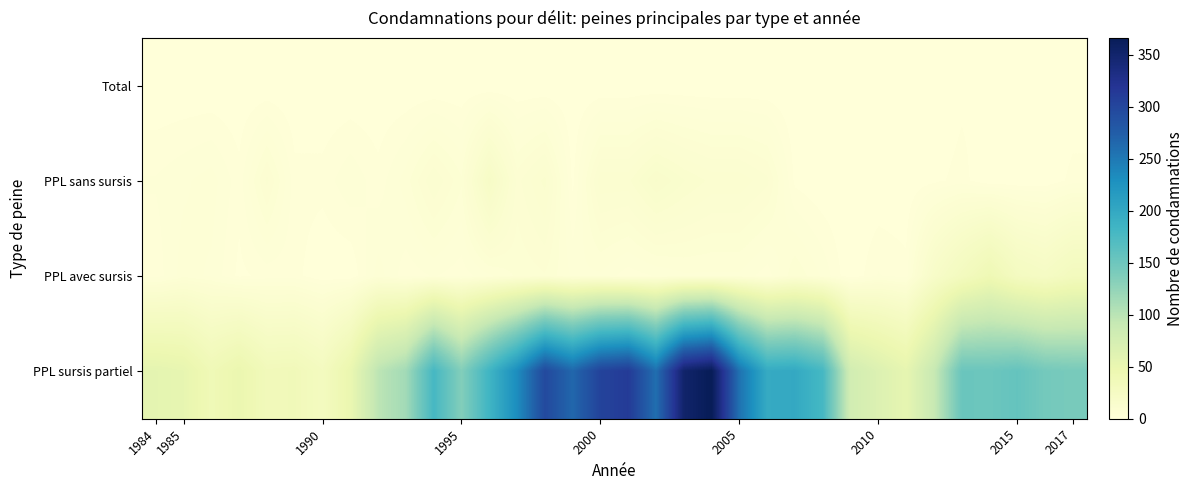

Which series has the largest range (max minus min)?

PPL sursis partiel